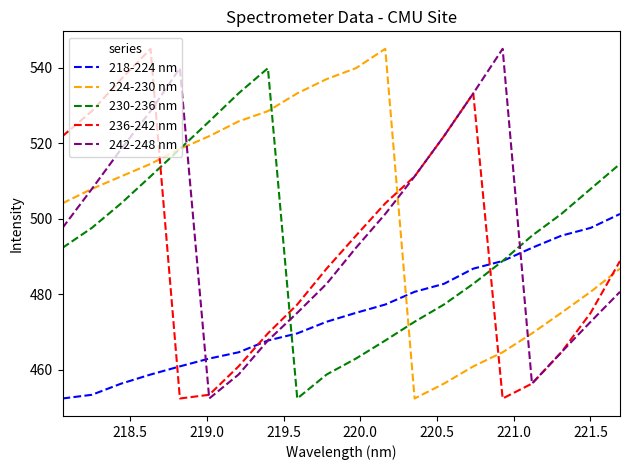

How many lines are shown in the chart?

5